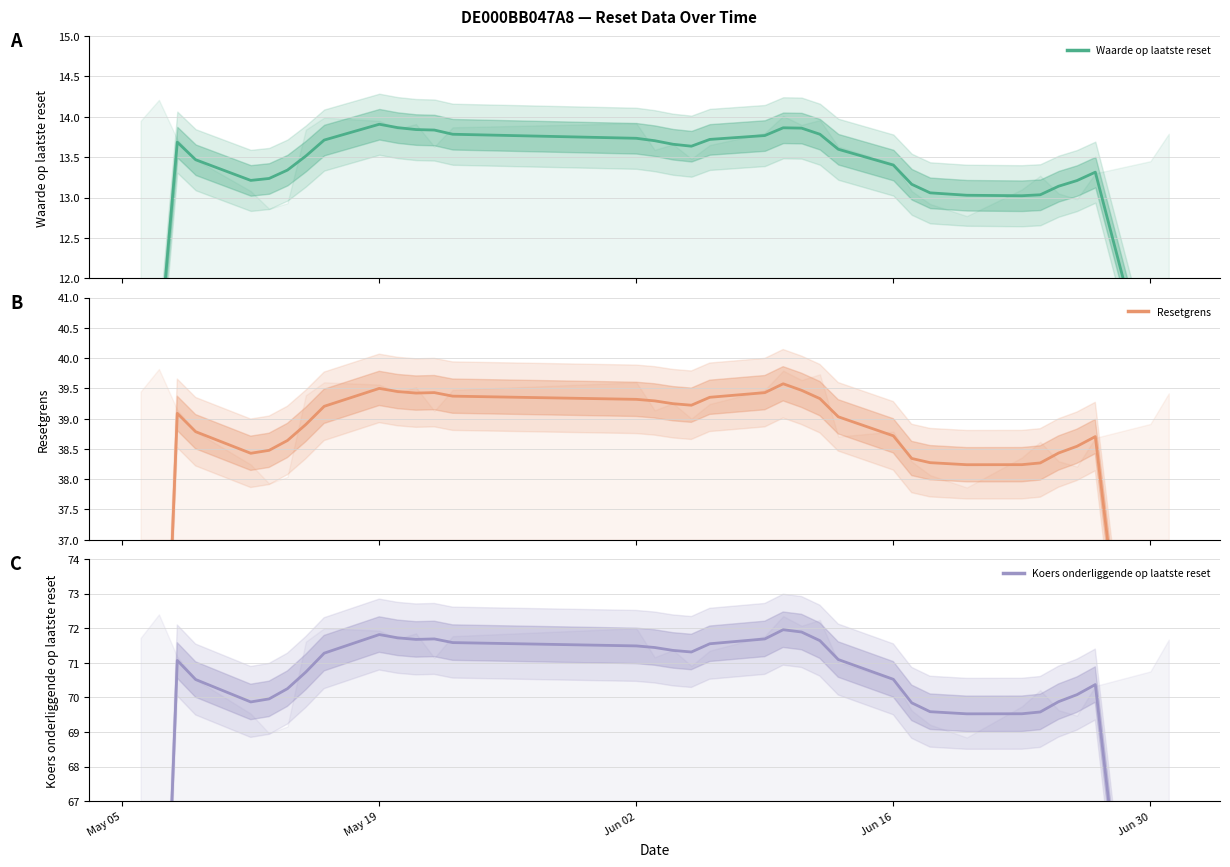

In Resetgrens, how many points are lower than both neighbors (excluding endpoints)?

4